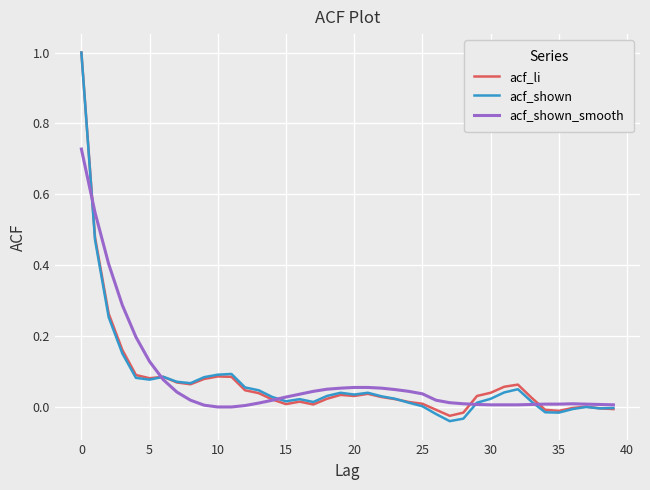

What is the maximum value shown in the chart?

1.0